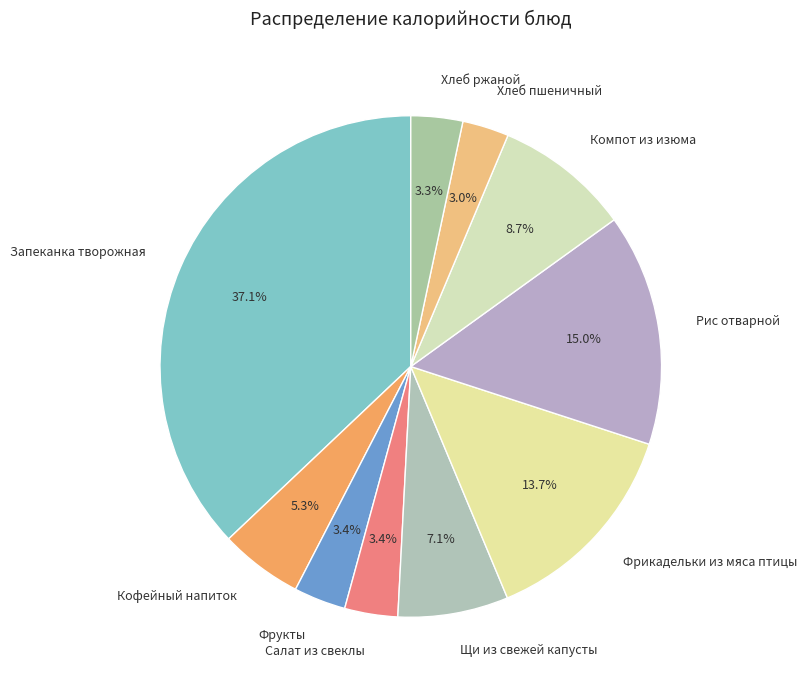

What percentage is NOT represented by Запеканка творожная?

62.9%